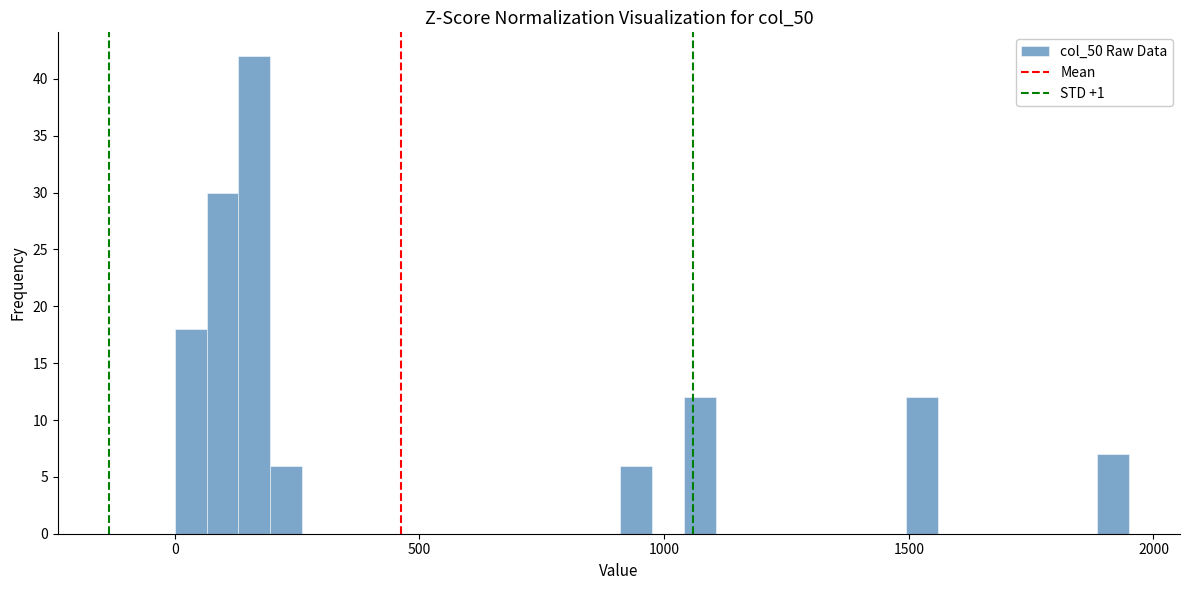

Around what value on the x-axis is the tallest bar? Give the approximate position of its centre, as read against the axis.

150